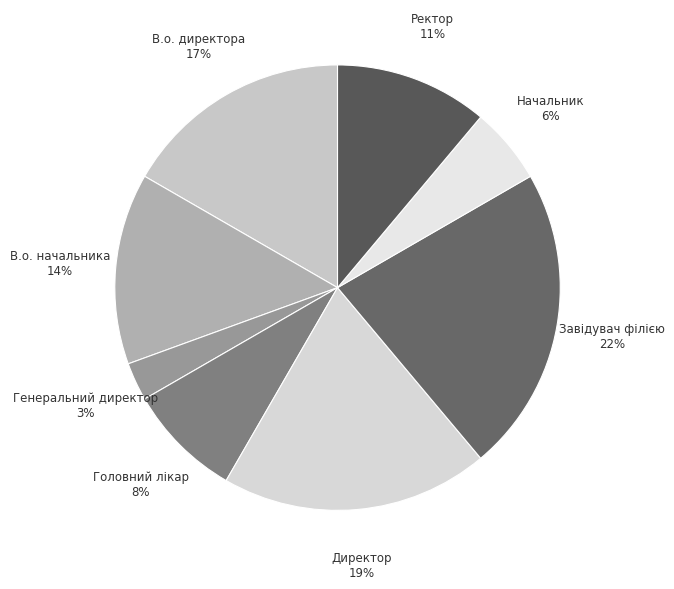

Does Директор represent more than half of the total?

No